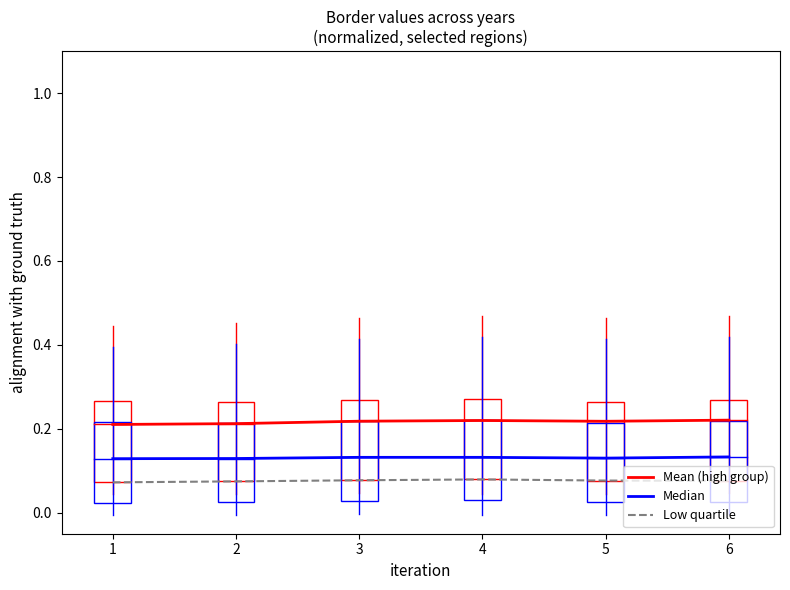

What is the total value across all series at 4?

0.4